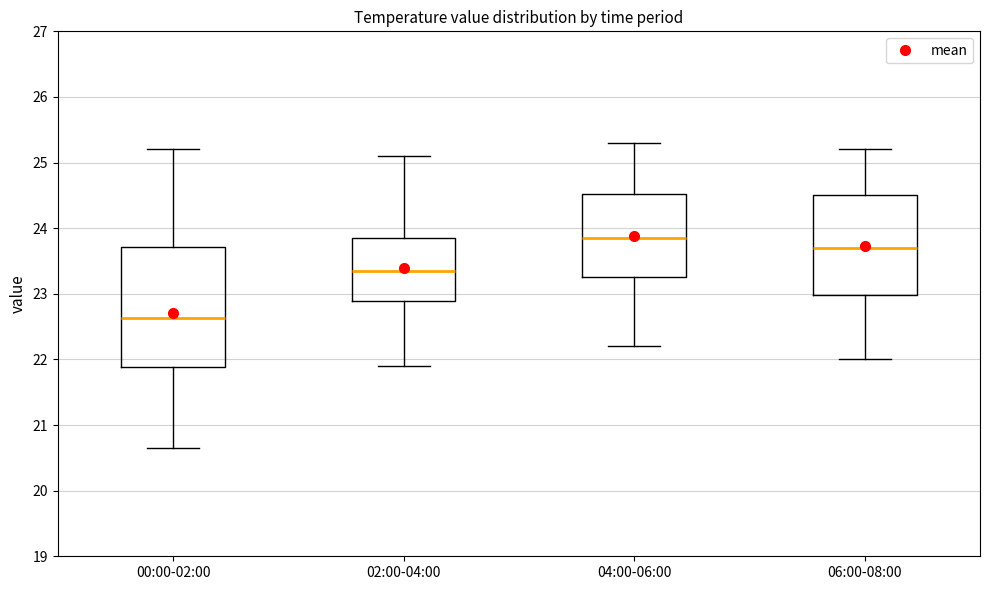

Which box's median line is the lowest?

00:00-02:00